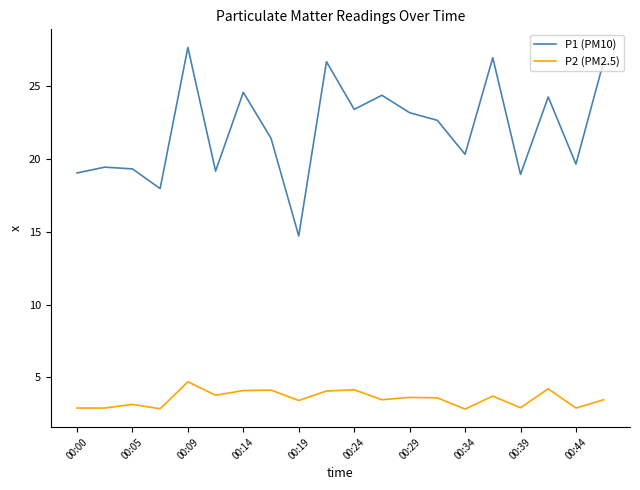

Which series has the largest total across all categories?

P1 (PM10)